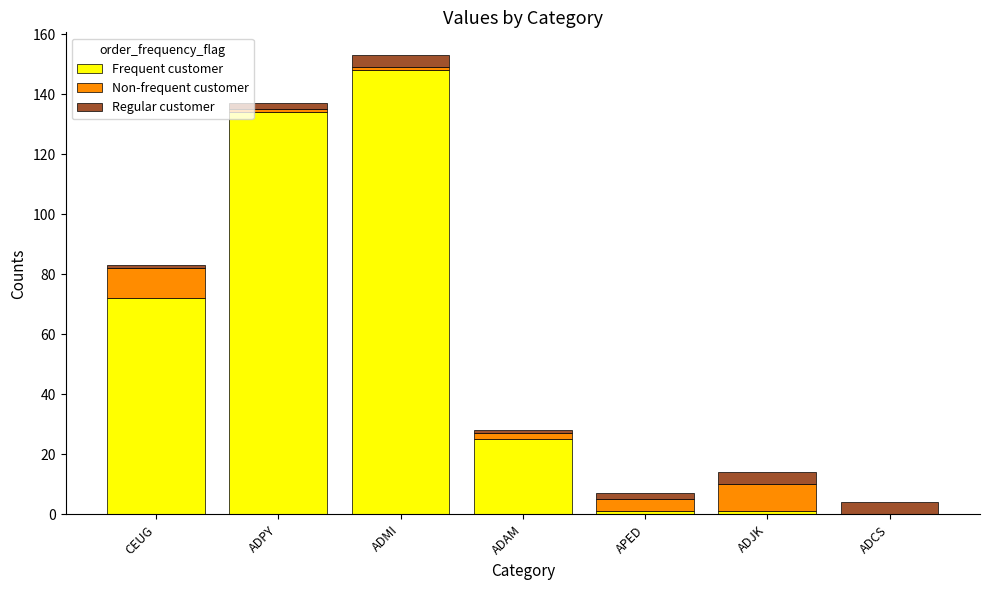

Reading left to right, list the values for the Frequent customer series.

CEUG=72	ADPY=134	ADMI=148	ADAM=25	APED=1	ADJK=1	ADCS=0